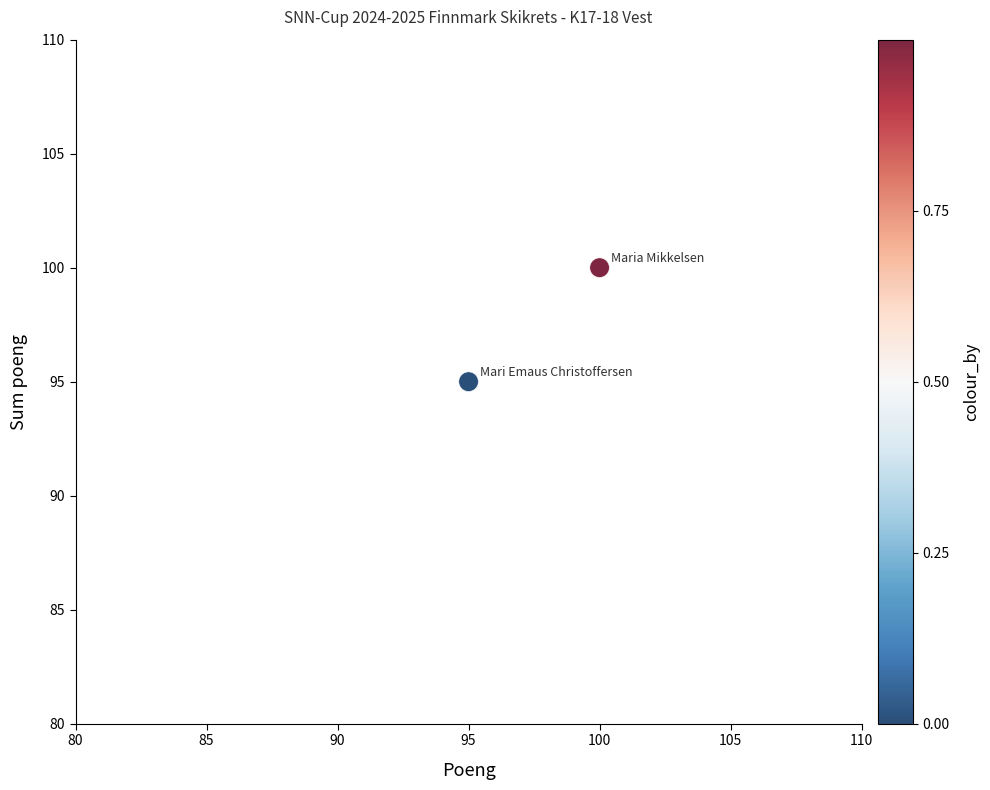

What Y value in the scatter plot is closest to 97?

95